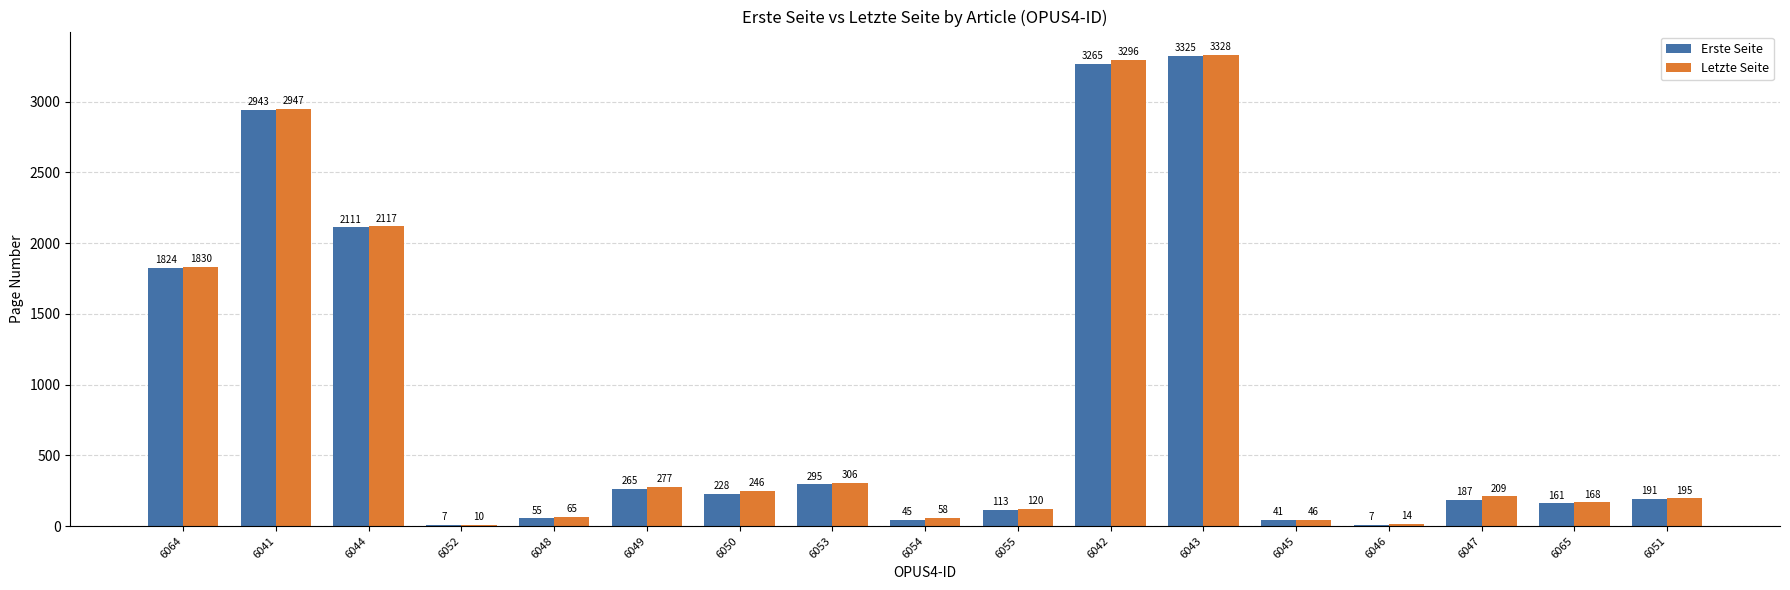

How many categories are shown in the chart?

17